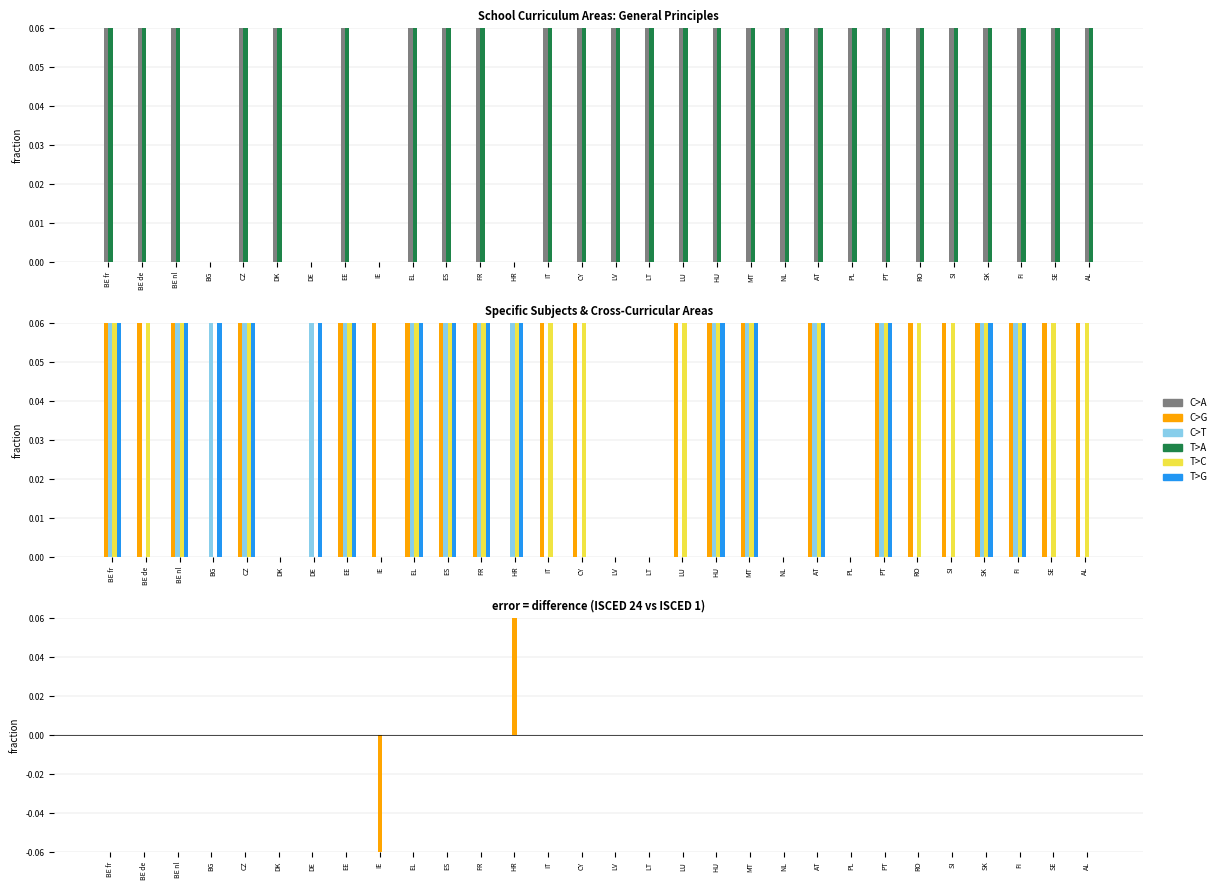

What is the average value of the Cross-curricular (ISCED 24) series?

1